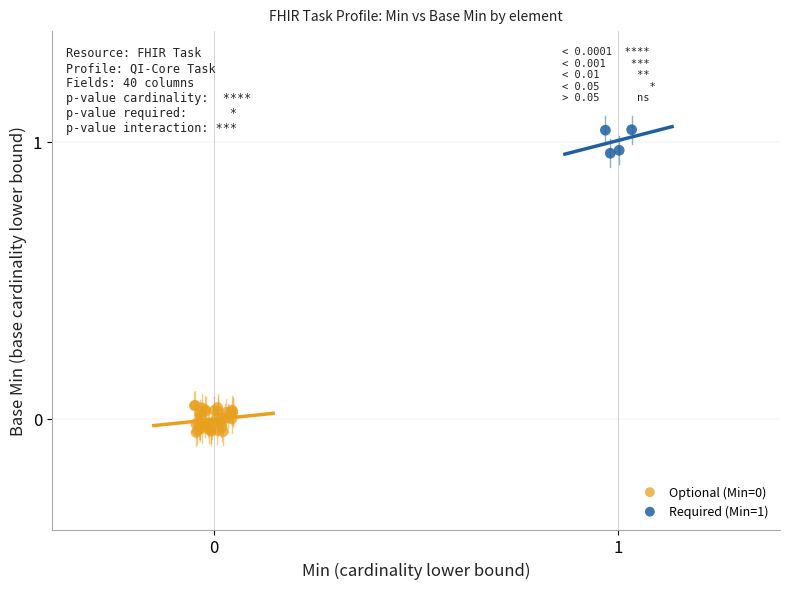

Which series contains the highest Y value?

Required (Min=1)